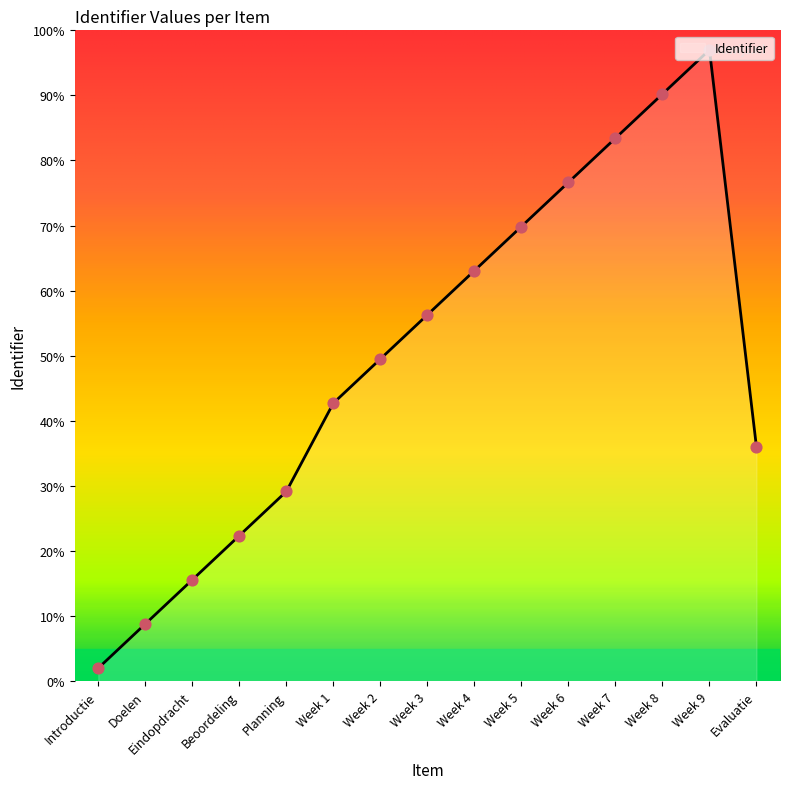

Between Week 3 and Planning, which is larger?

Week 3